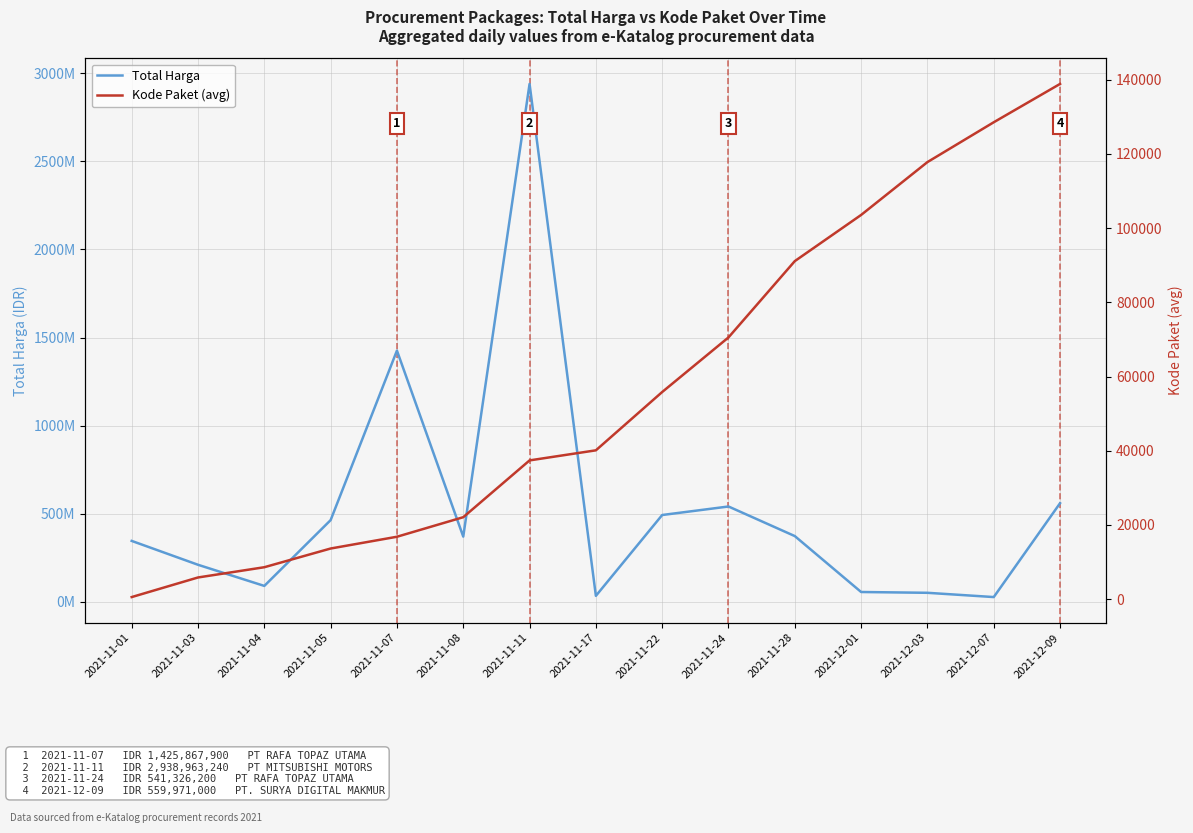

Where is Total Harga nearest to the value 1483187620?

2021-11-07